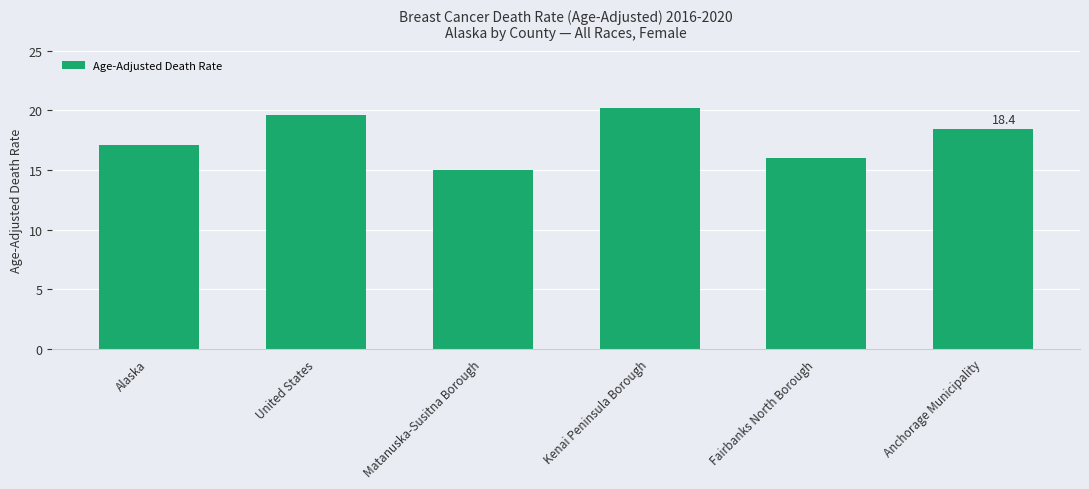

Rank the categories by value from lowest to highest.

Matanuska-Susitna Borough, Fairbanks North Borough, Alaska, Anchorage Municipality, United States, Kenai Peninsula Borough